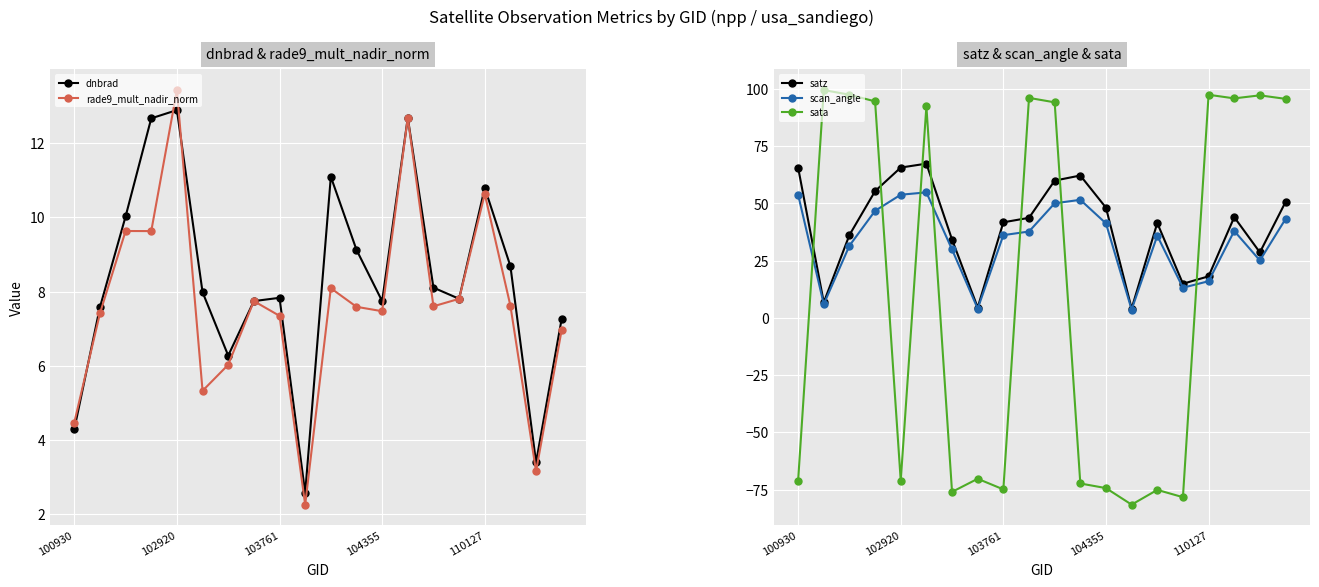

Is the value of satz at 14 greater than the value of sata at 10?

No